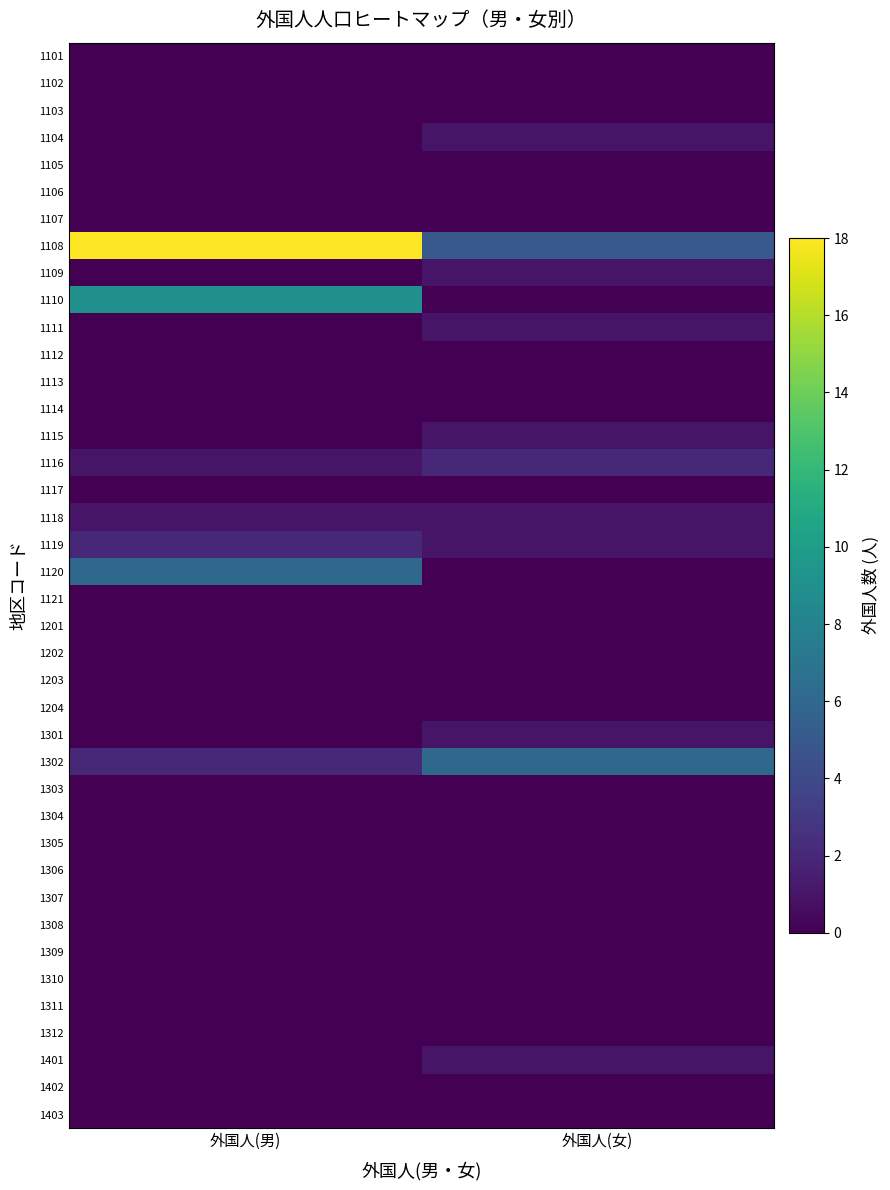

Between 外国人(男) and 外国人(女), which series saw the biggest shift?

1108